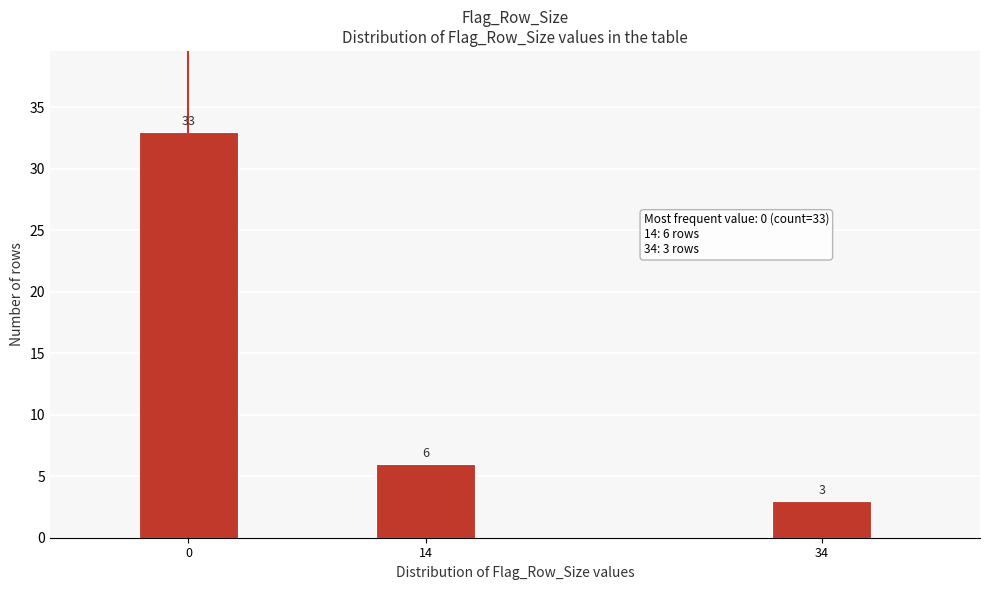

Reading right to left, transcribe all the data shown in this chart.

34=3	14=6	0=33